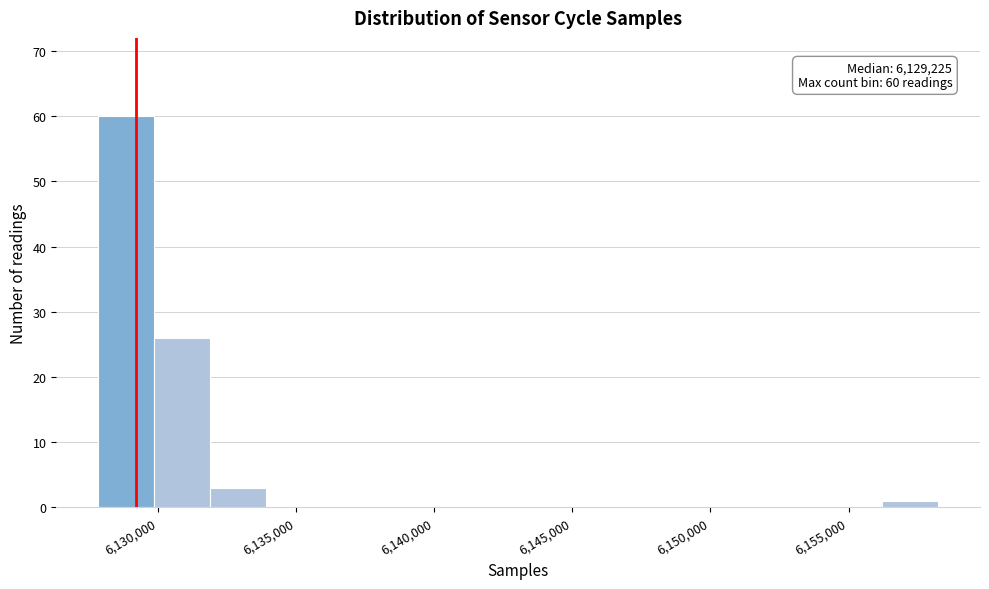

Which range on the x-axis has the tallest bar?

6128000 to 6130000